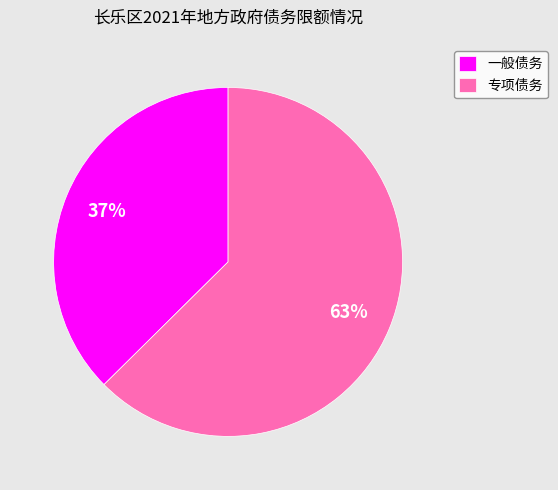

To the nearest percent, what percentage of the pie is 一般债务?

37%